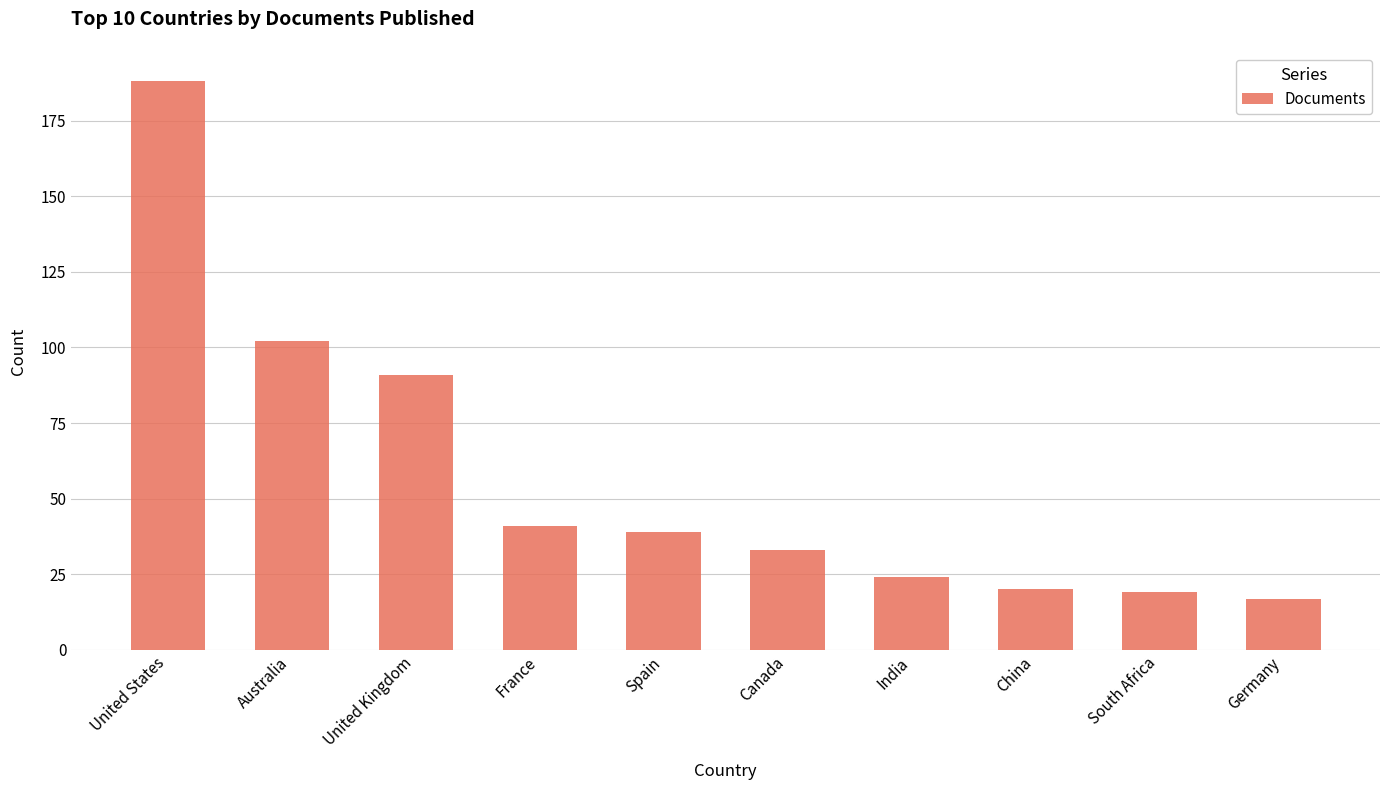

How many data points are less than 39?

5